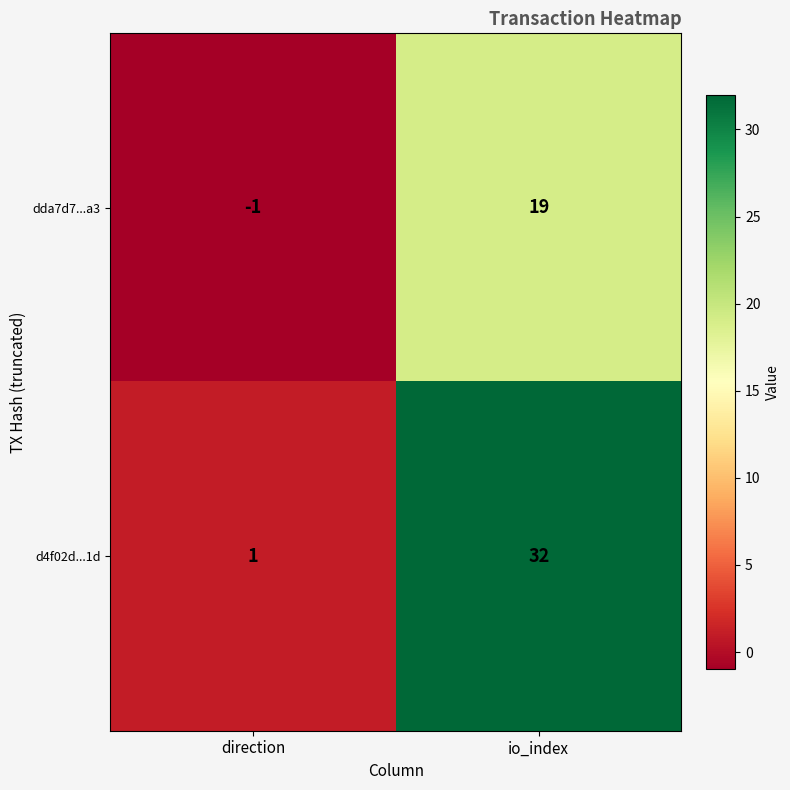

List the series in order of their overall mean, lowest first.

dda7d7...a3, d4f02d...1d